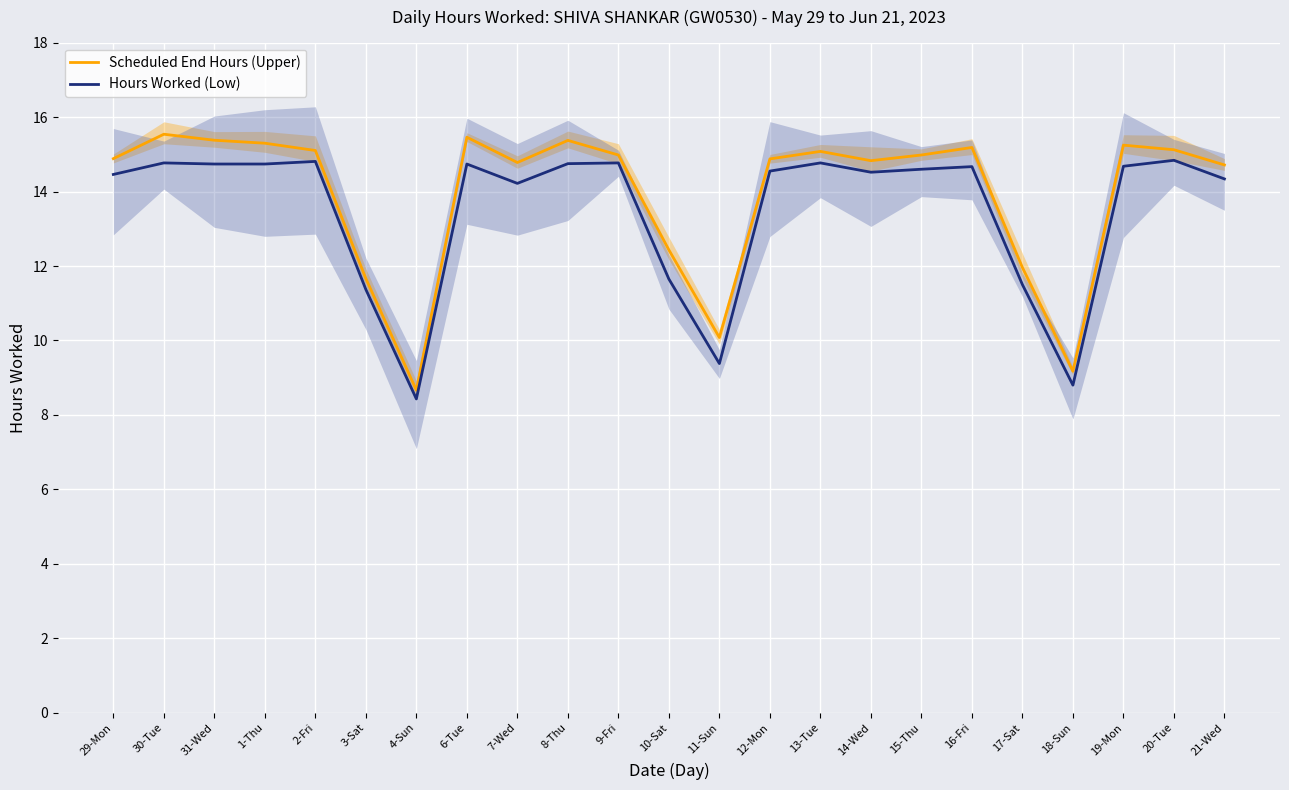

What are all the series names shown in the legend?

Scheduled End Hours (Upper), Hours Worked (Low)